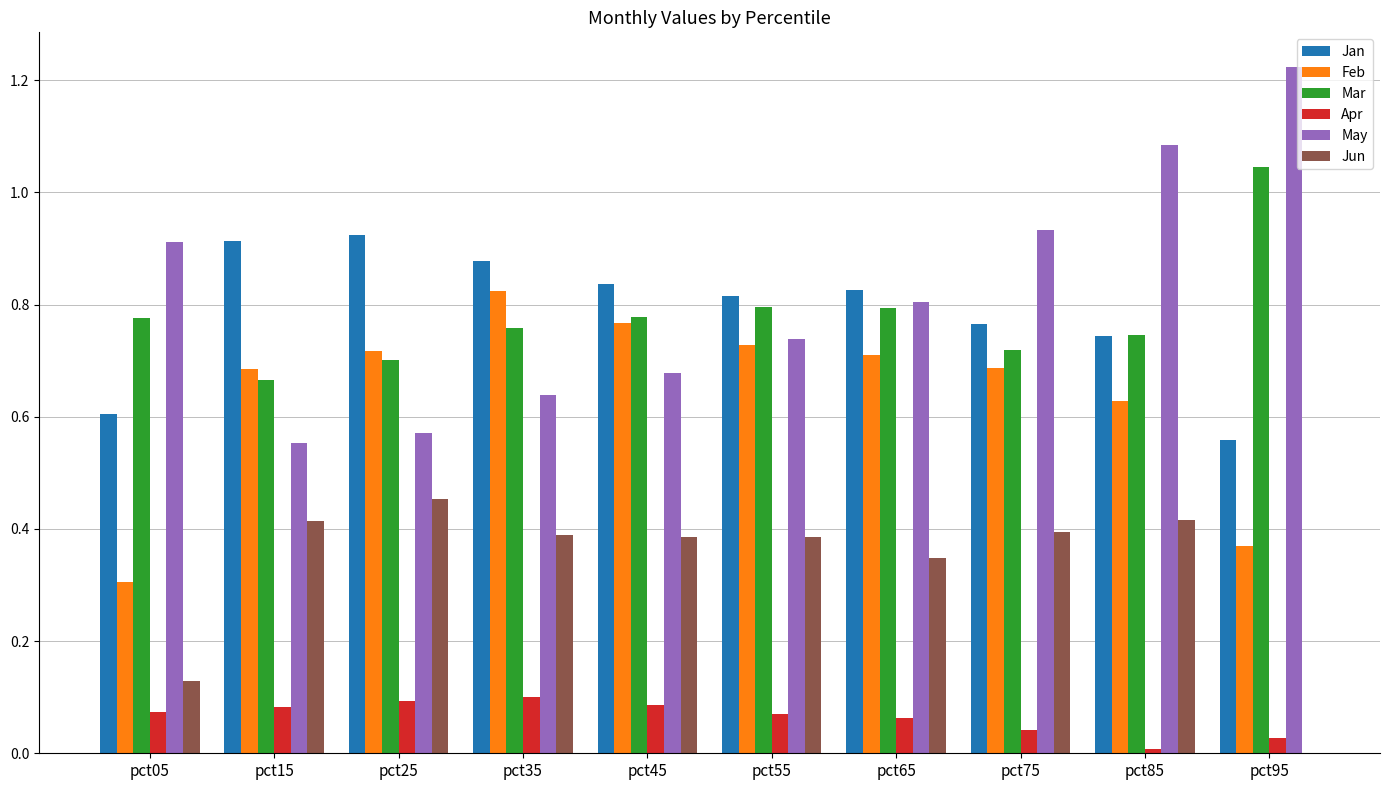

Which series has the largest range (max minus min)?

May